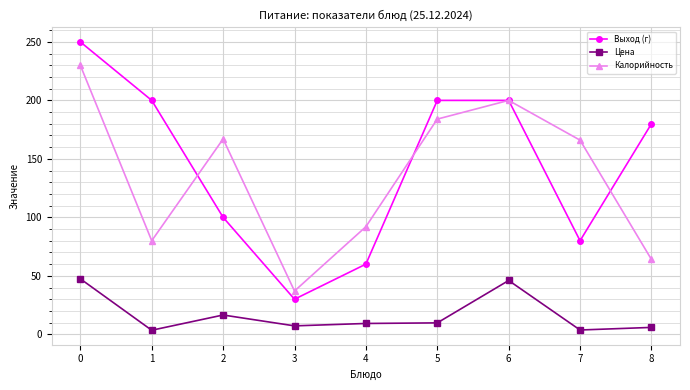

True or false: Выход (г) and Цена intersect in this chart.

False